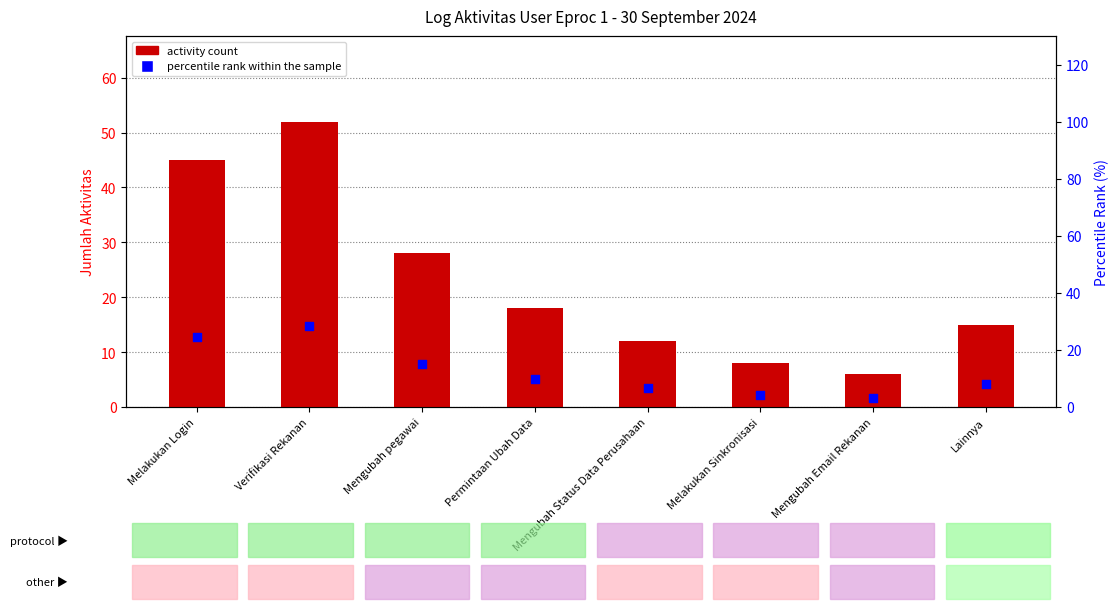

What are all the series names shown in the legend?

activity count, percentile rank within the sample